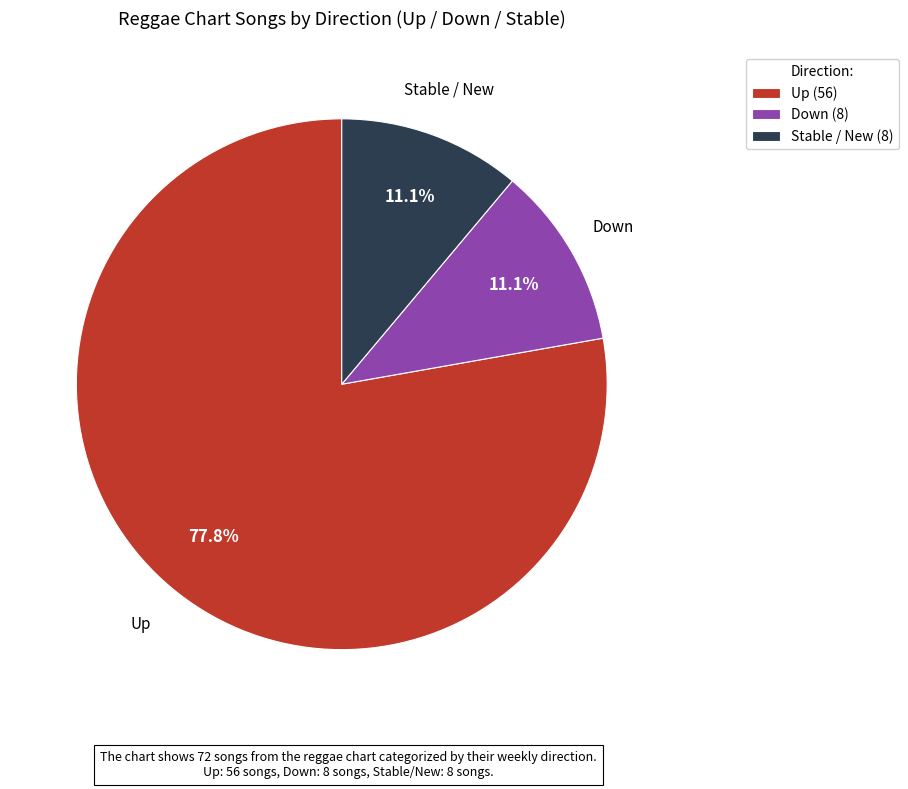

Do Stable / New (8) and Up (56) together represent more than half of the pie?

Yes